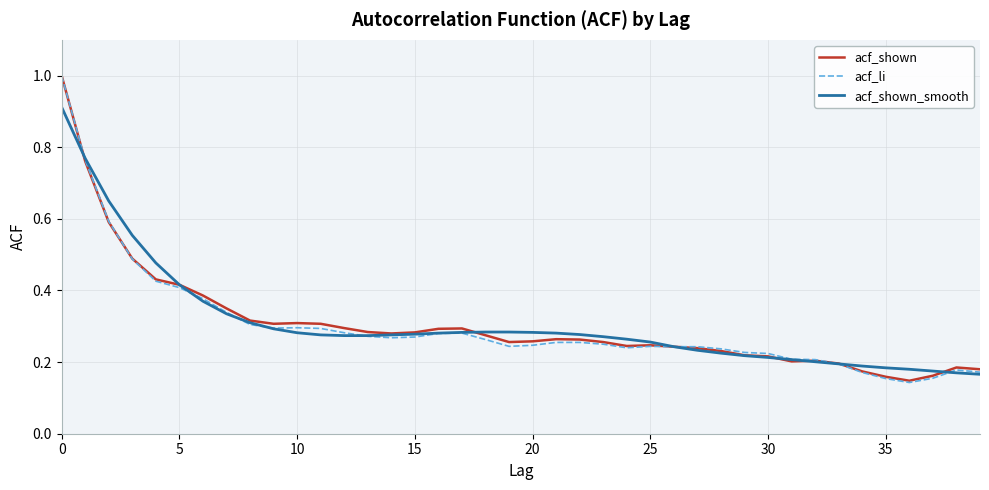

At how many categories does at least one series exceed 0?

40